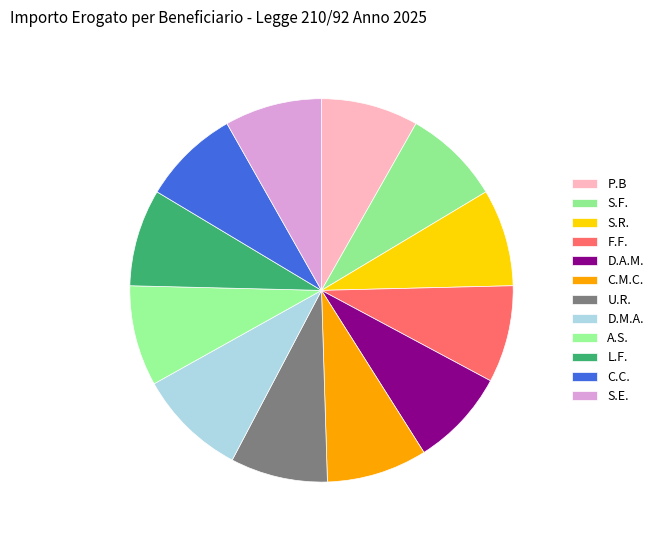

What percentage do U.R. and C.C. together represent?

16.4%